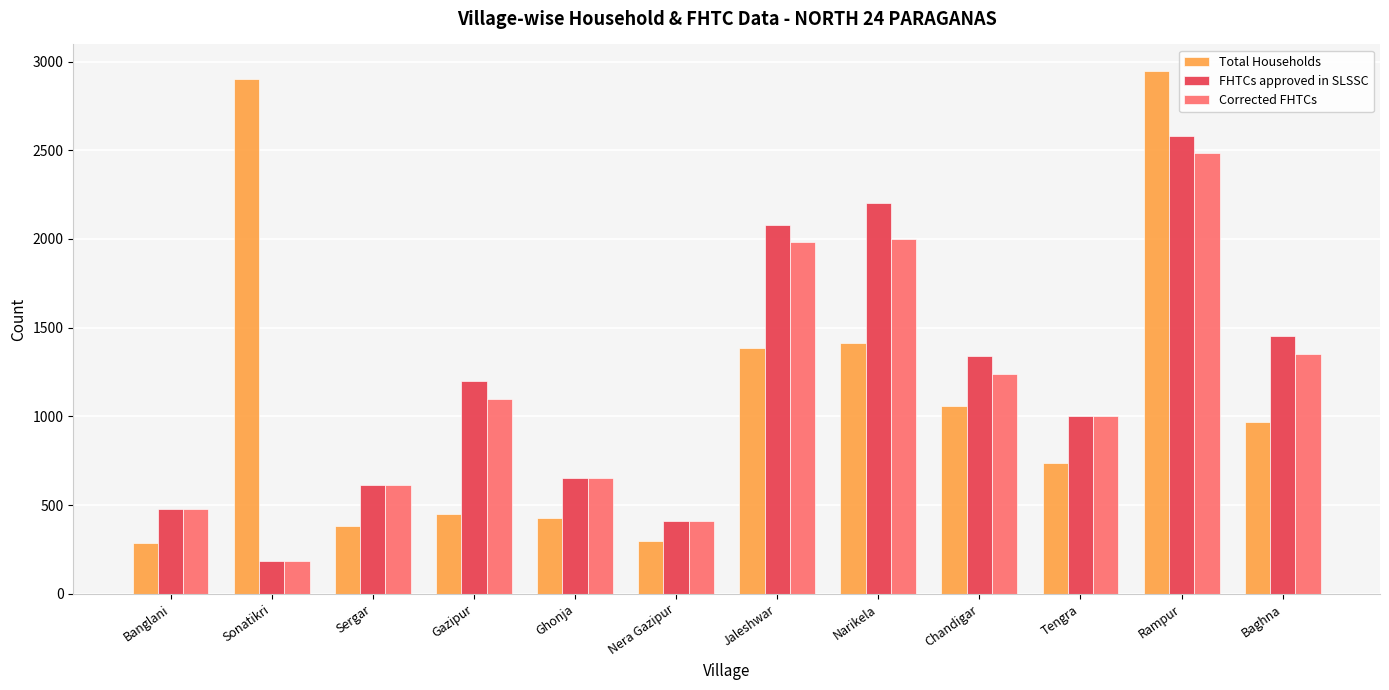

Is it true that Total Households equals 1415 at Narikela?

True